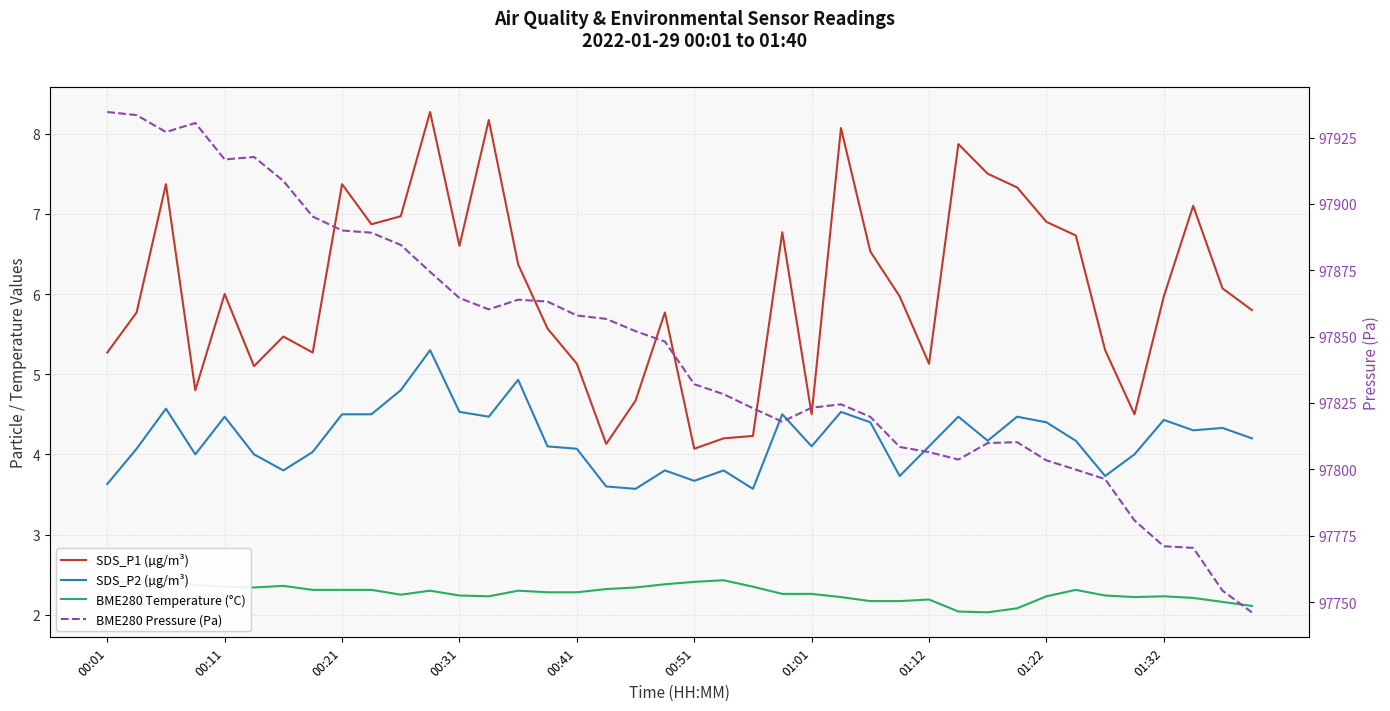

At 29, list the series in order from largest to smallest.

BME280 Pressure (Pa), SDS_P1 (µg/m³), SDS_P2 (µg/m³), BME280 Temperature (°C)